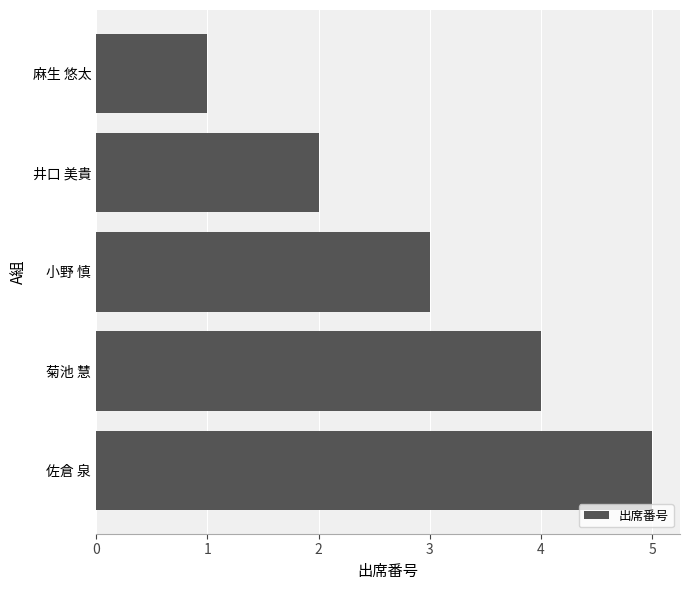

Rank the categories by value from highest to lowest.

佐倉 泉, 菊池 慧, 小野 慎, 井口 美貴, 麻生 悠太